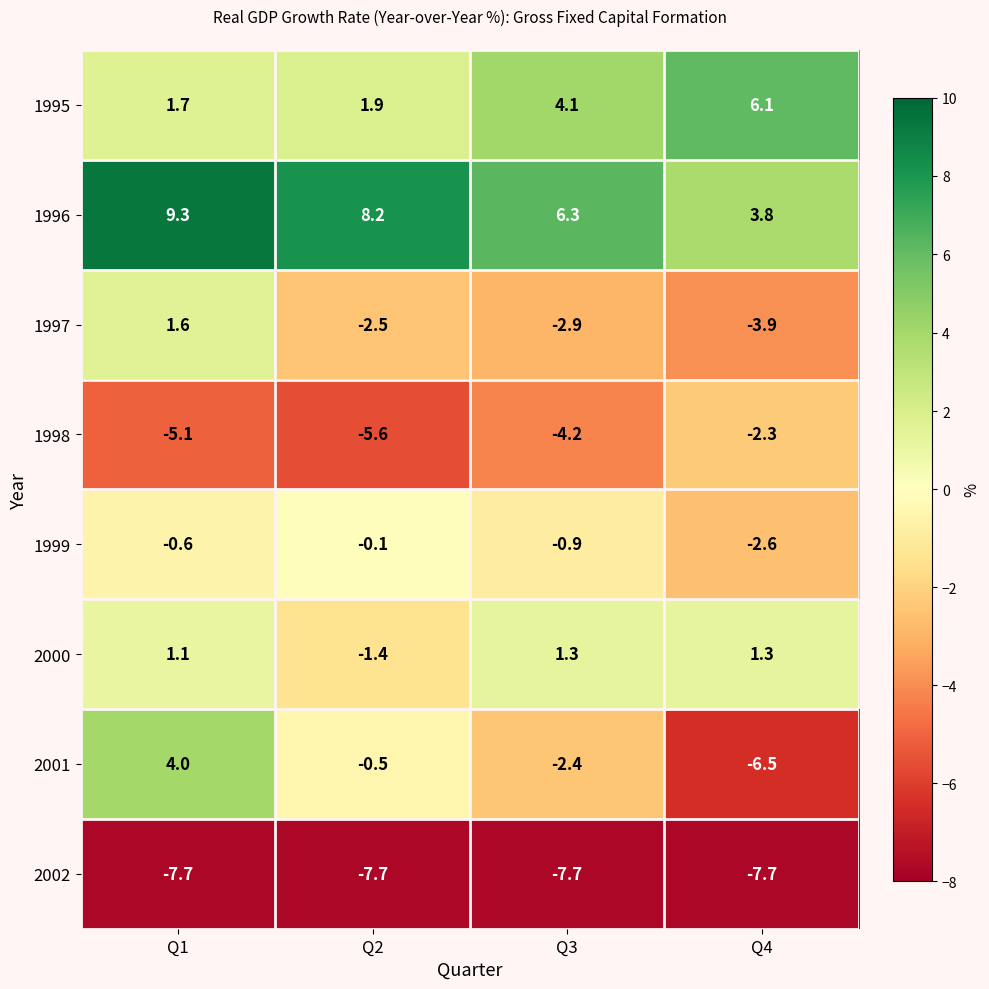

At which label is 1996 closest to 6?

Q3